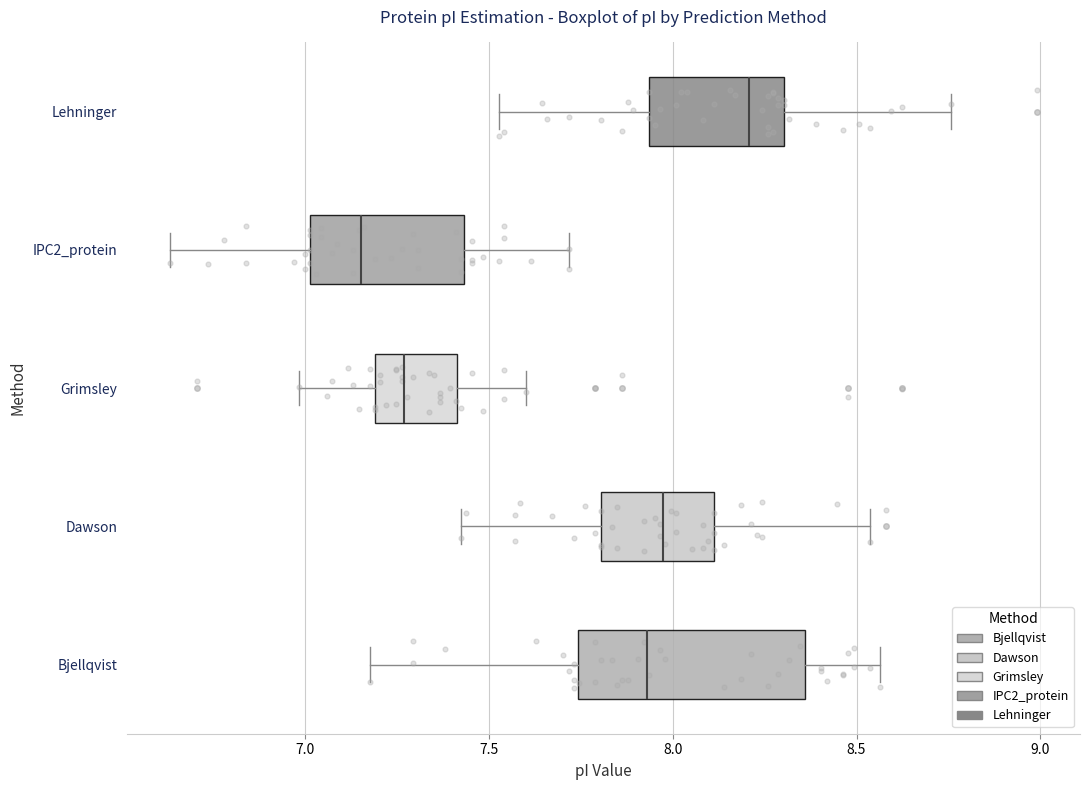

Where is the right edge of the box for Lehninger on the x-axis? The values are not printed on the chart, so give them approximately, as read against the axis.

8.30